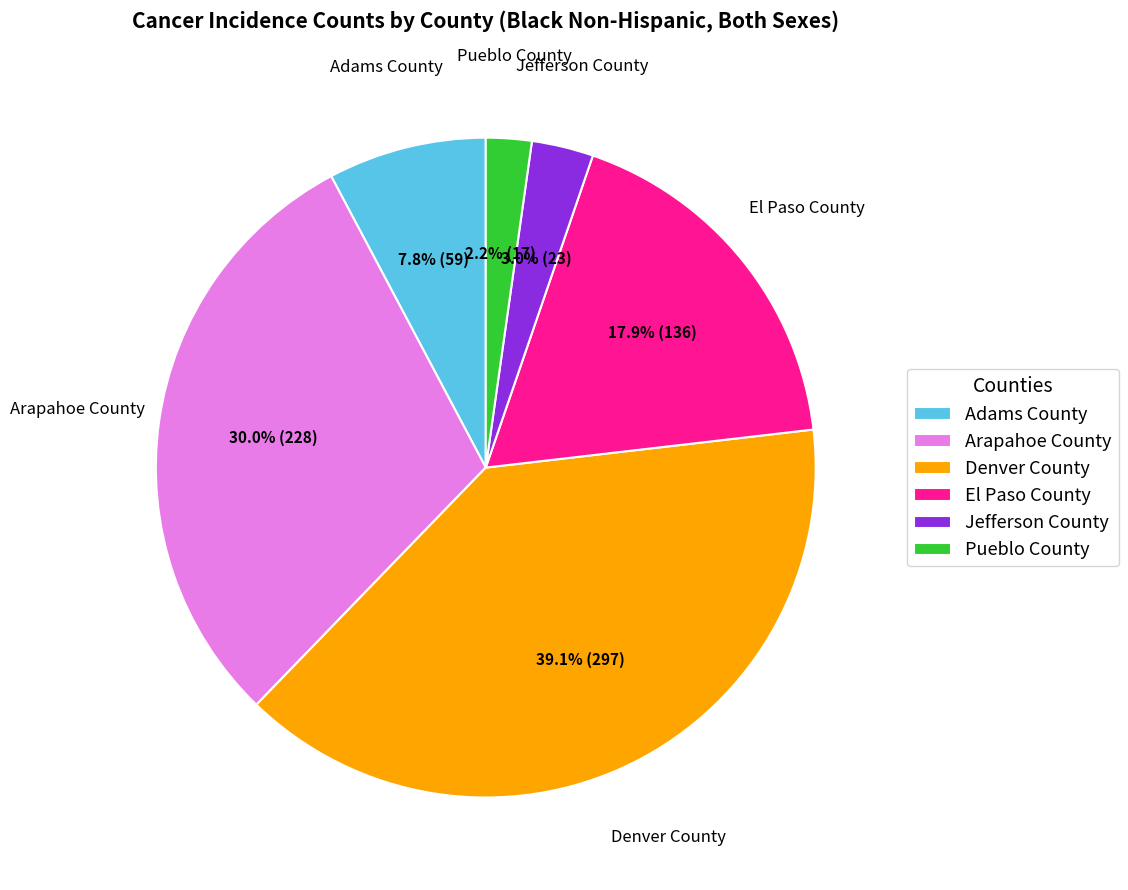

True or false: Jefferson County accounts for 3% of the total.

True